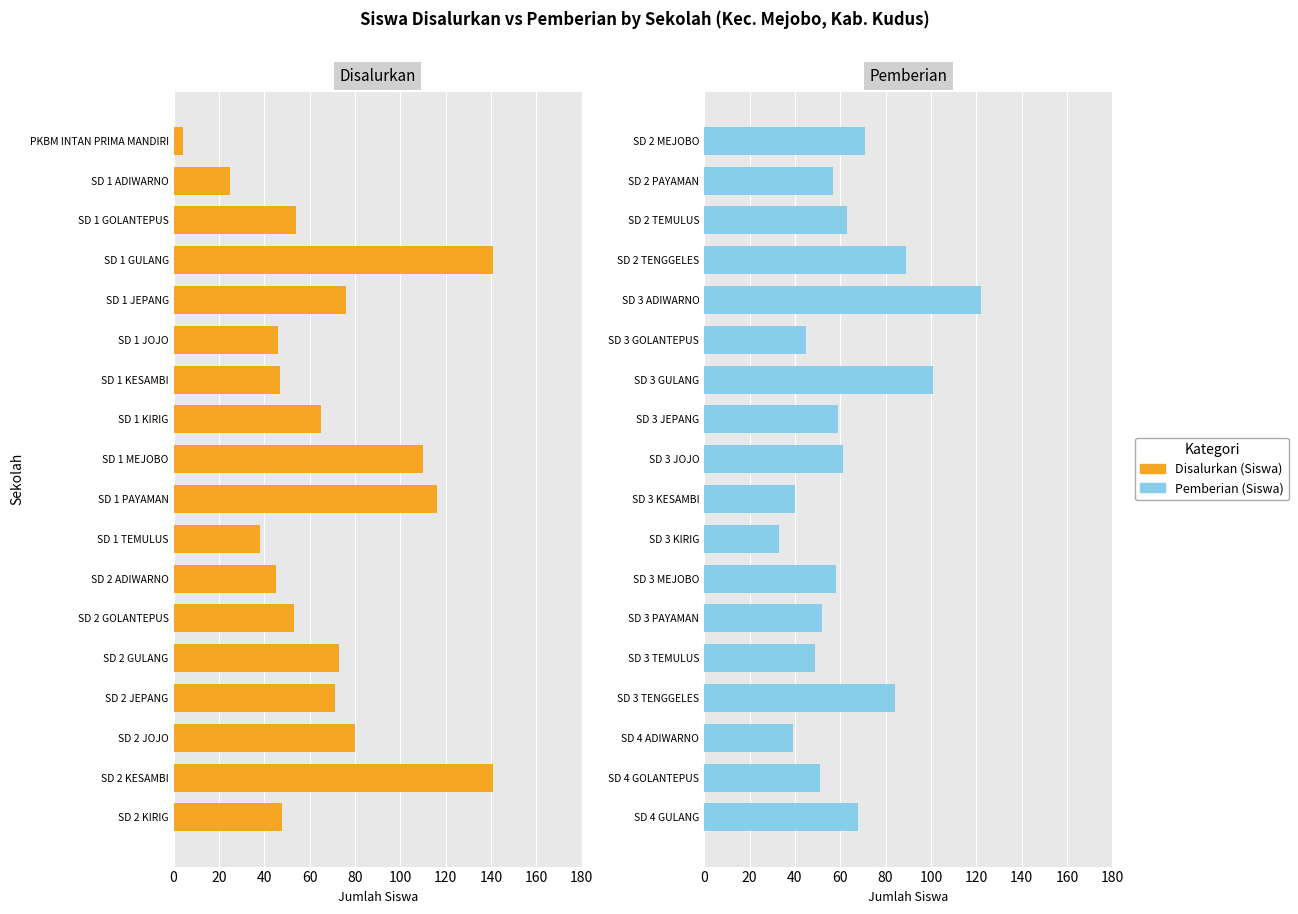

Reading left to right, what are all the values shown in this chart?

Disalurkan (Siswa): 4	25	54	141	76	46	47	65	110	116	38	45	53	73	71	80	141	48
Pemberian (Siswa): 71	57	63	89	122	45	101	59	61	40	33	58	52	49	84	39	51	68